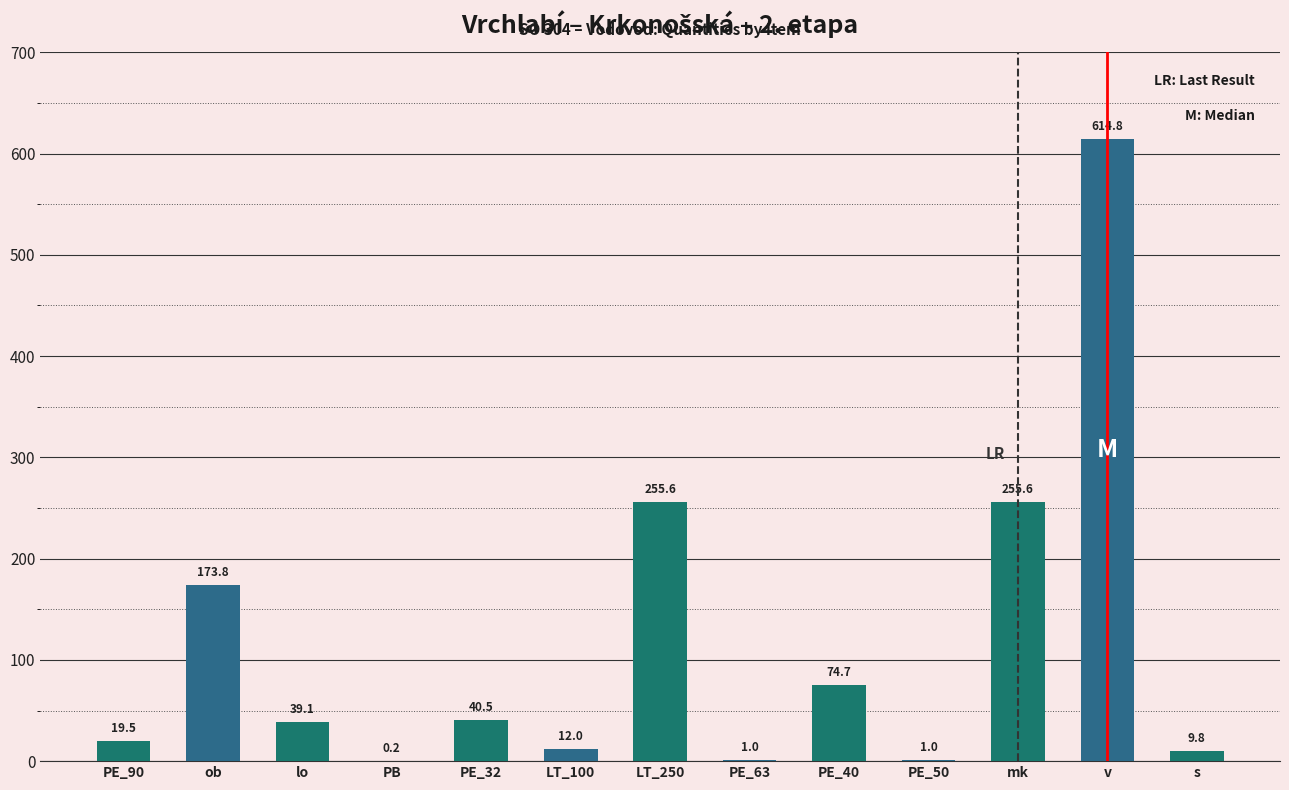

What is the sum of the values at ob and v?

788.6